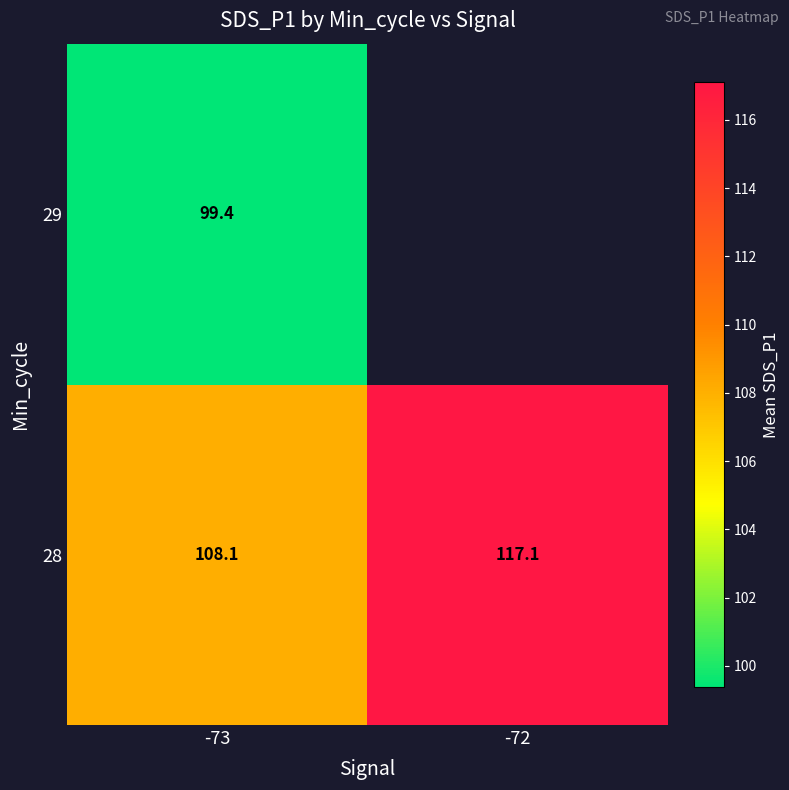

At which label is 28 closest to 112?

-73